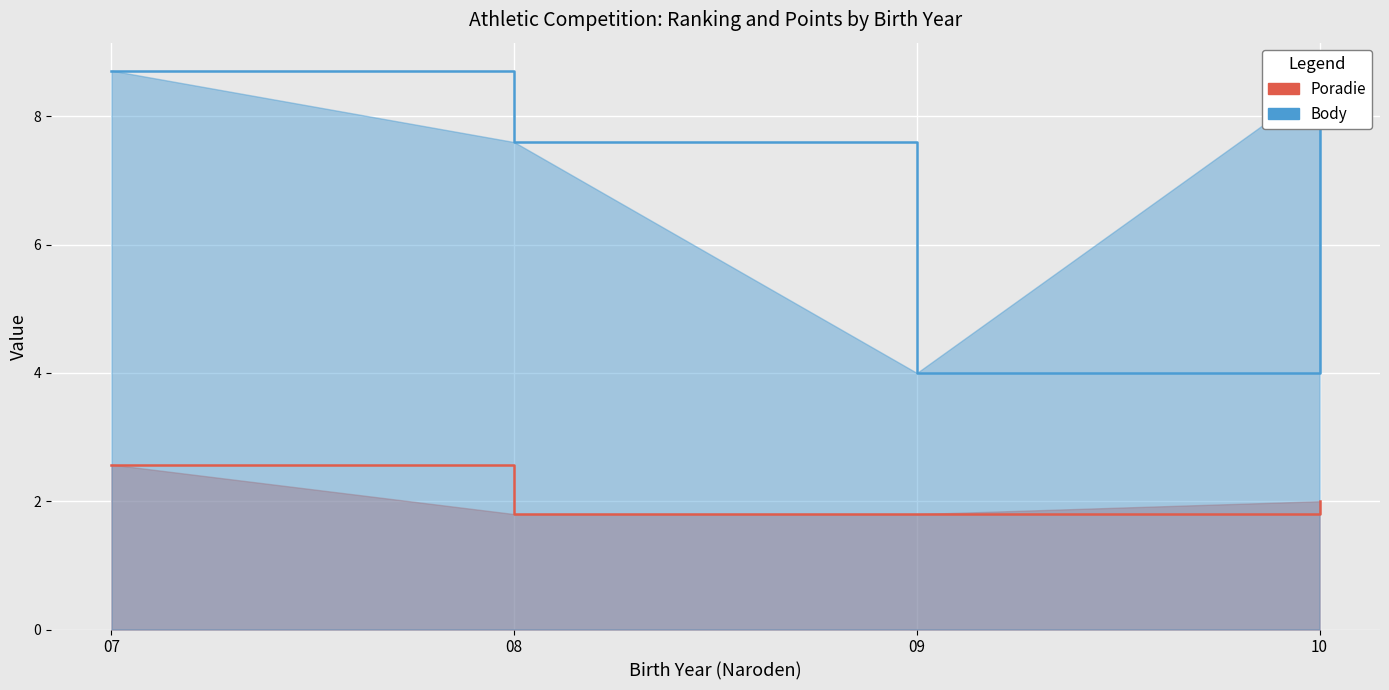

At 07, list the series in order from smallest to largest.

Poradie, Body